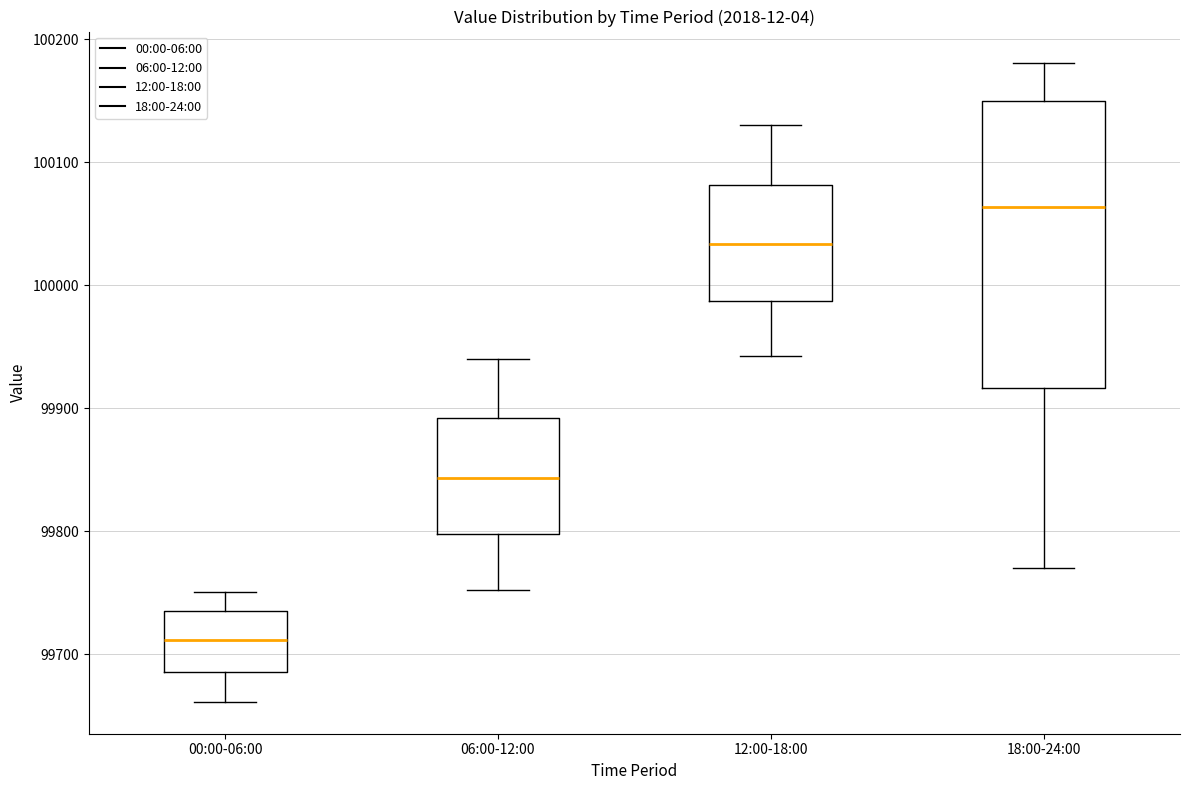

Where does the upper whisker of the box for 00:00-06:00 end on the y-axis? The values are not printed on the chart, so give them approximately, as read against the axis.

99750